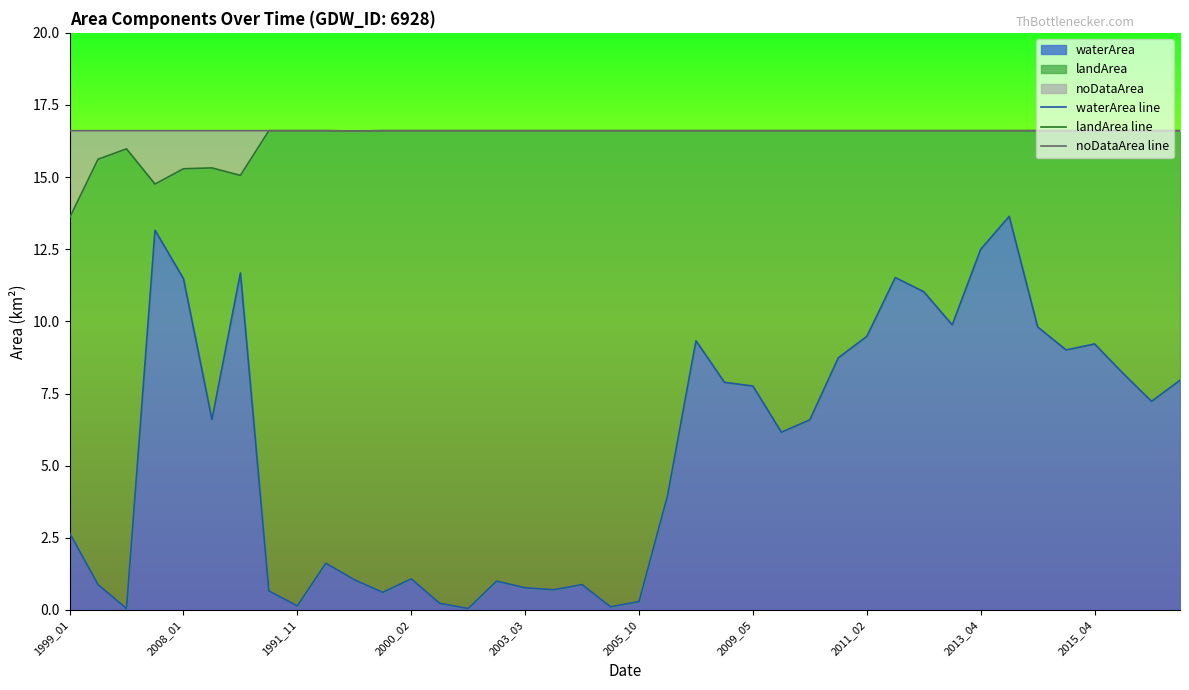

Which series has the largest range (max minus min)?

waterArea line